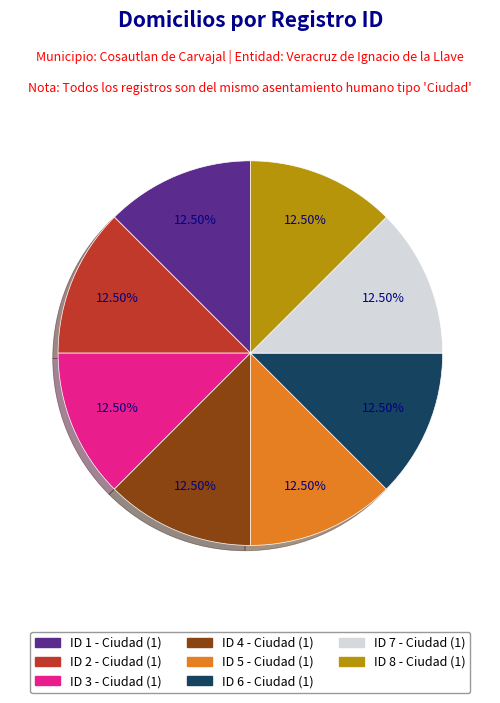

To the nearest percent, what is the difference between the largest and smallest slice percentages?

0%